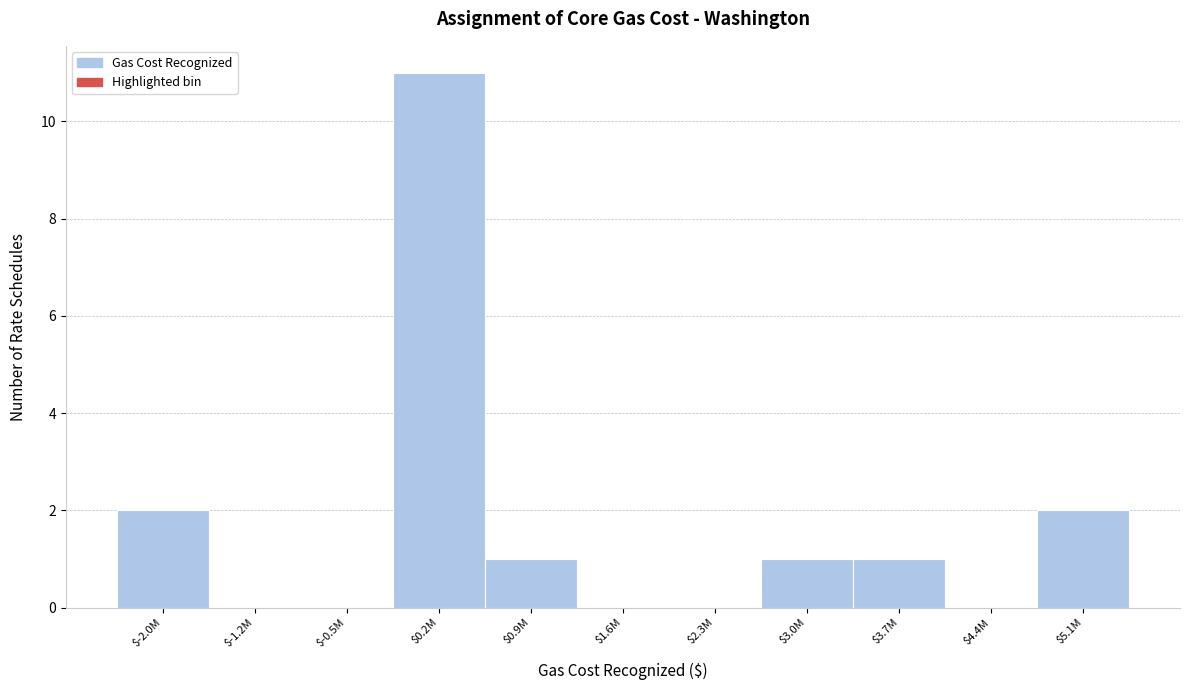

The value at $1.6M is -7. True or false?

False